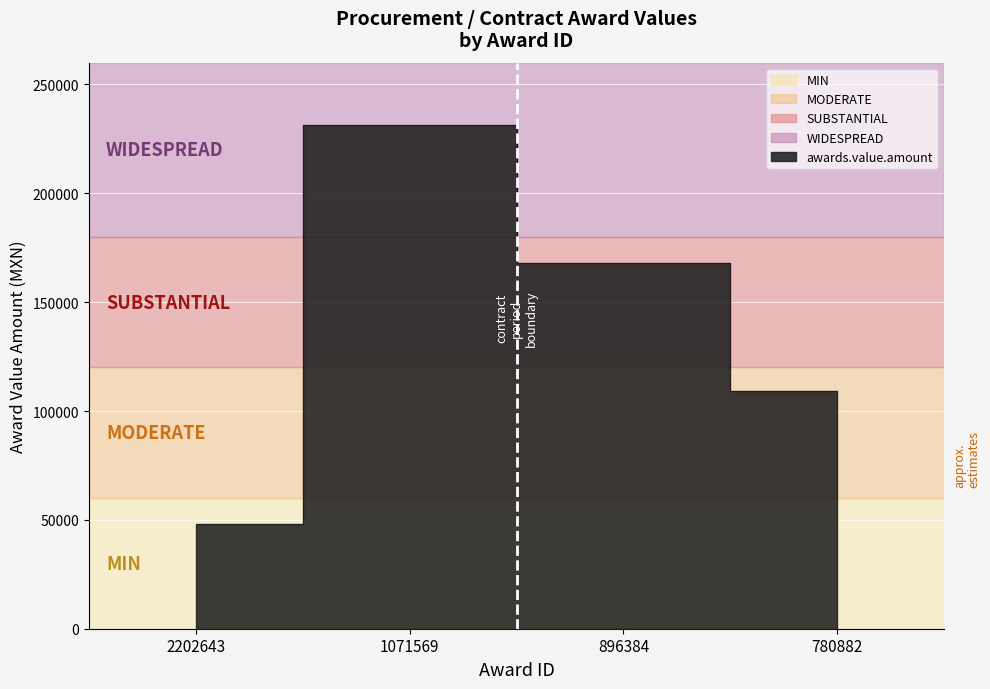

At which label is the value closest to 139650?

896384